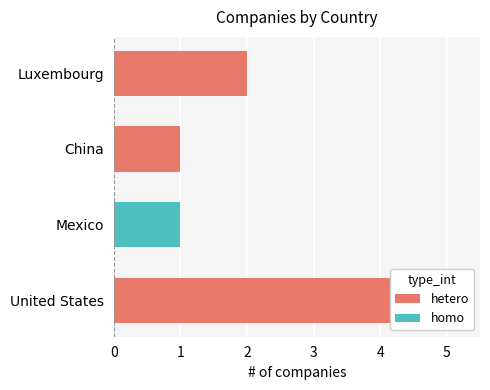

What is the sum of the values at 2 and 0?

6